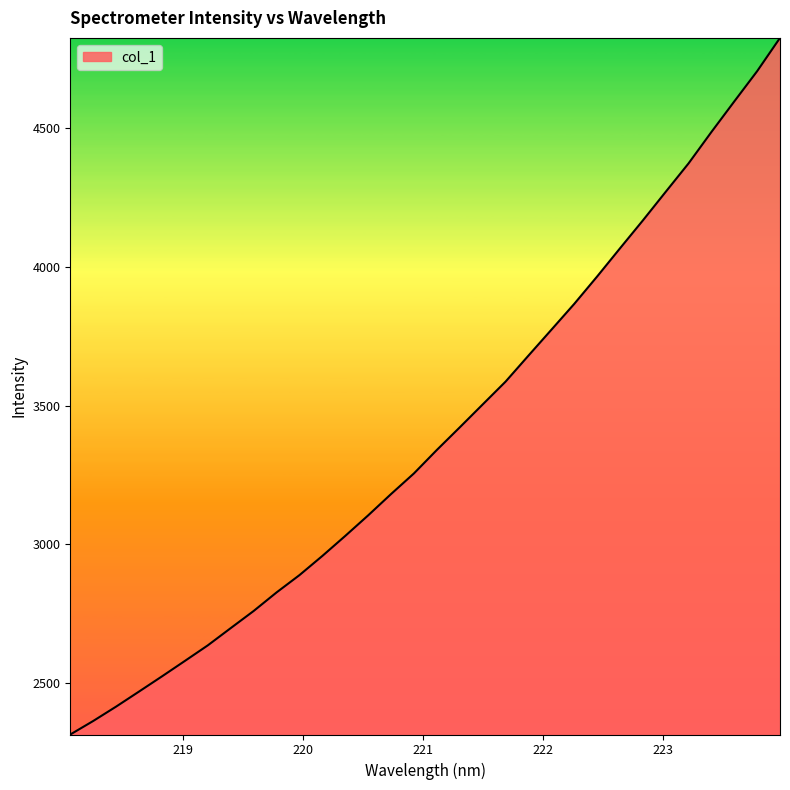

What is the maximum value shown in the chart?

4824.8